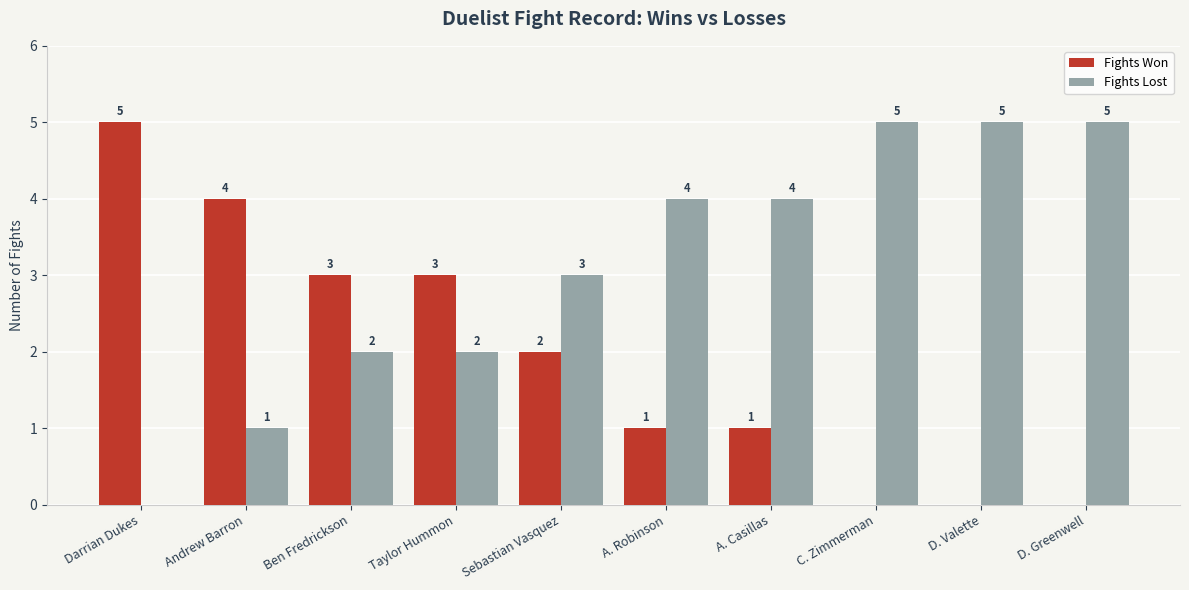

Does the chart contain stacked bars?

No